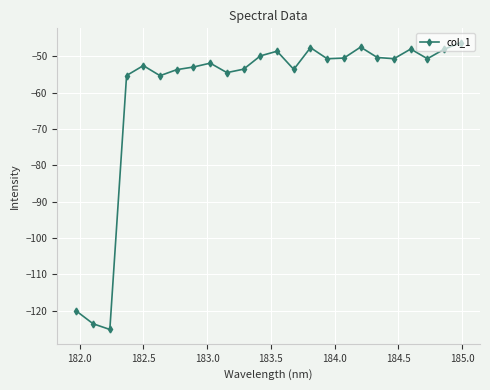

How many categories are shown in the chart?

24